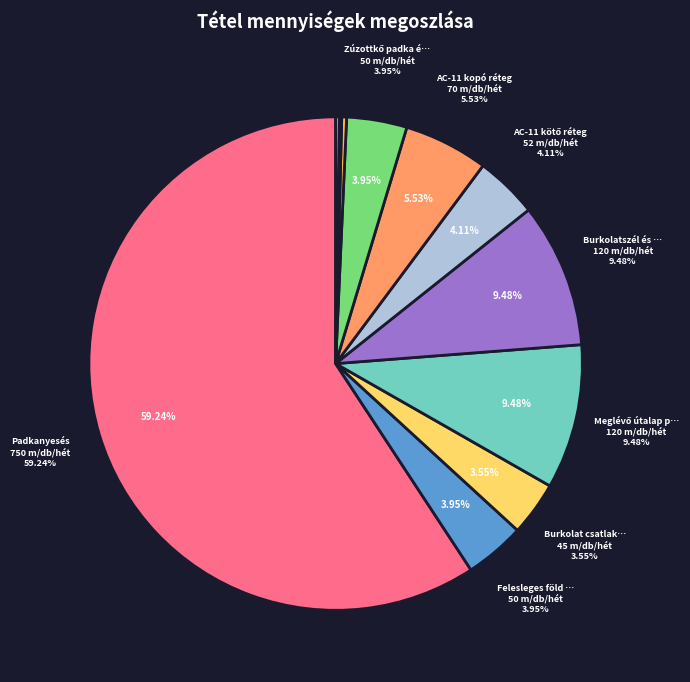

What portion of the pie excludes Burkolat csatlakozás?

96.4%